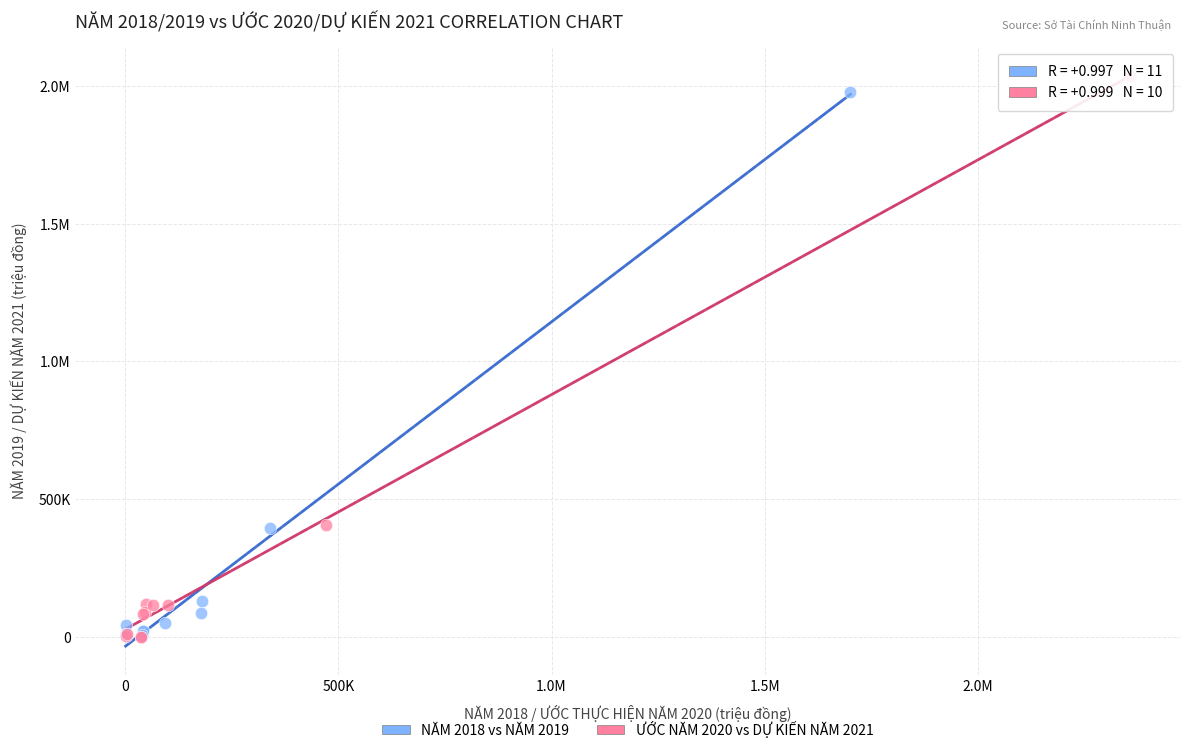

What are all the series names shown in the legend?

NĂM 2018 vs NĂM 2019, ƯỚC NĂM 2020 vs DỰ KIẾN NĂM 2021